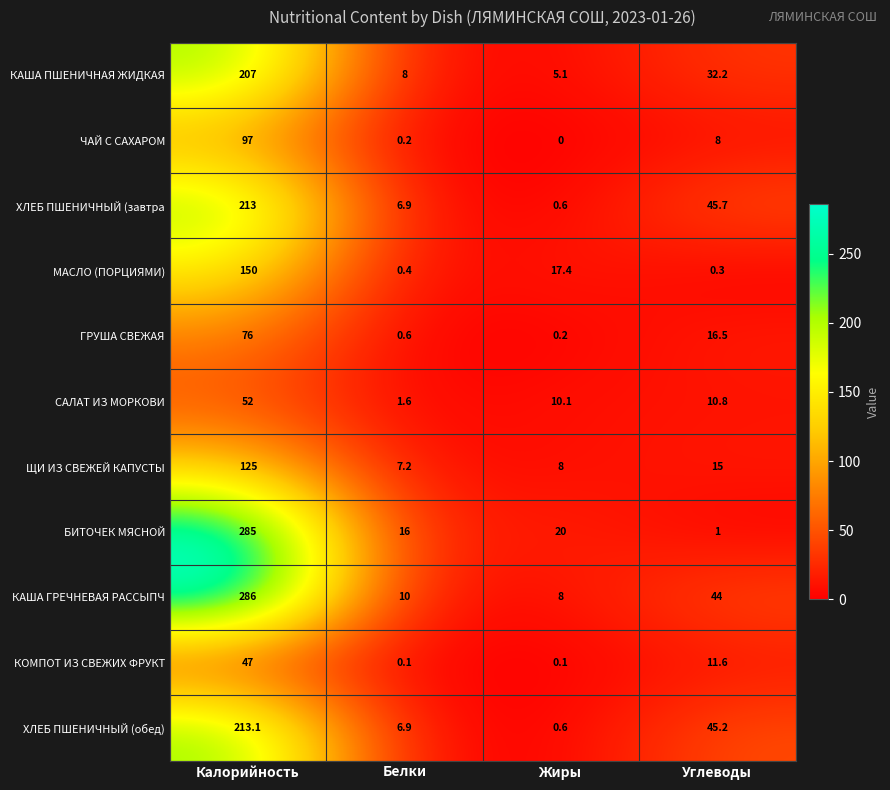

At which category does the chart reach its peak across all series?

Калорийность